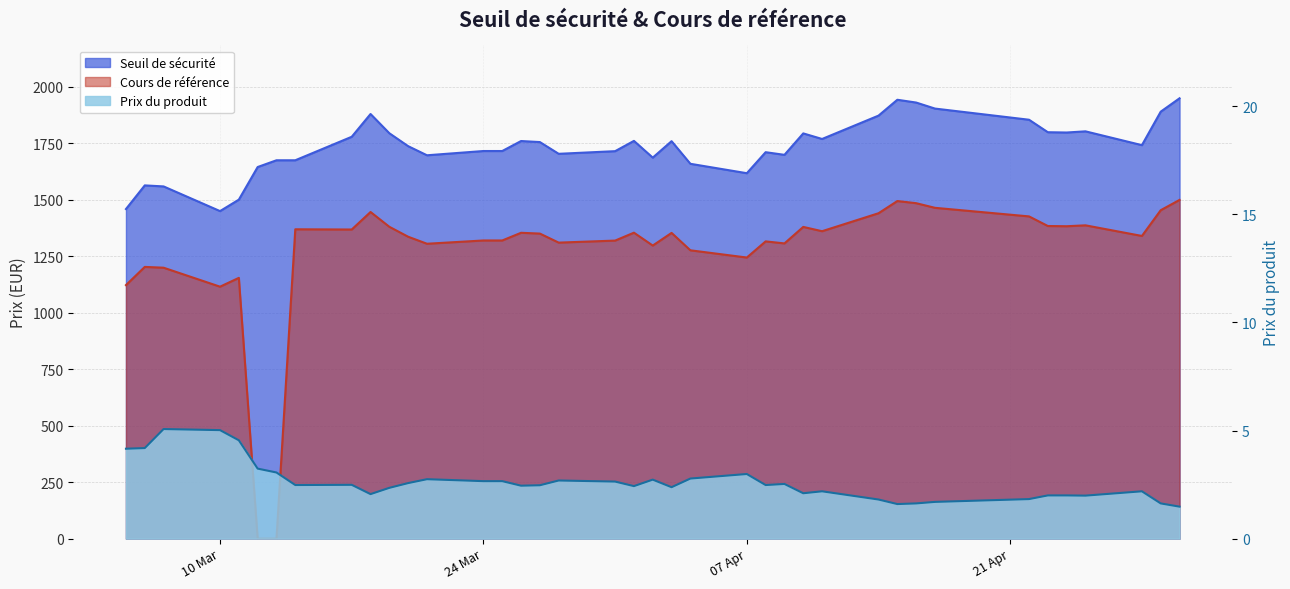

How many interior local peaks does the Cours de référence series have?

11